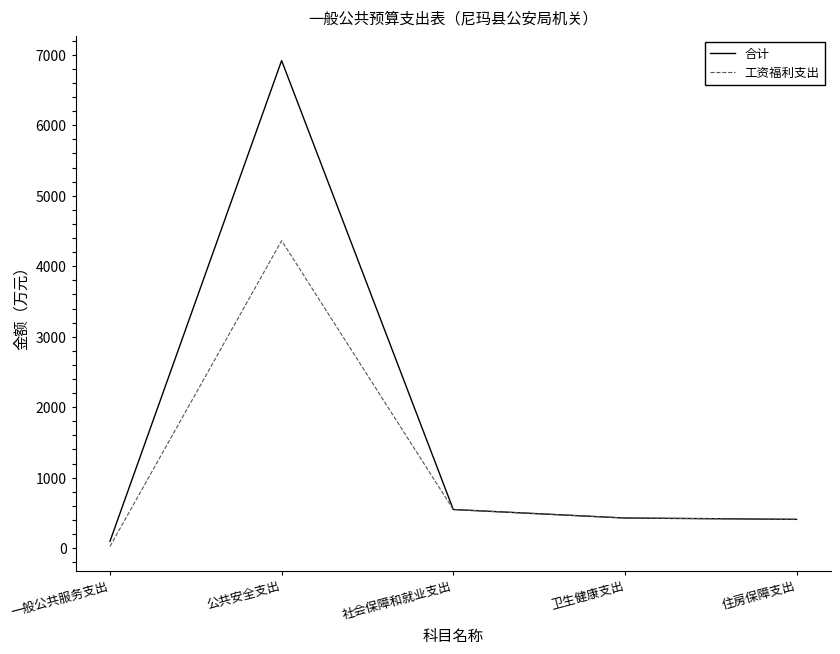

Which series changed the most between 一般公共服务支出 and 卫生健康支出?

工资福利支出